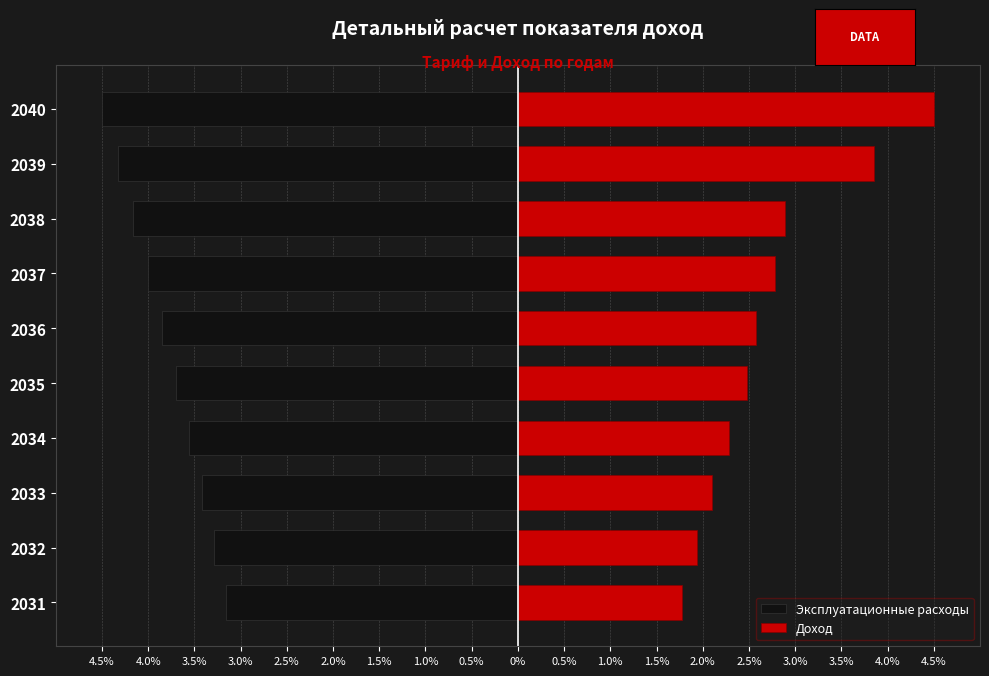

The value of Эксплуатационные расходы at 2033 is -3.4. True or false?

True